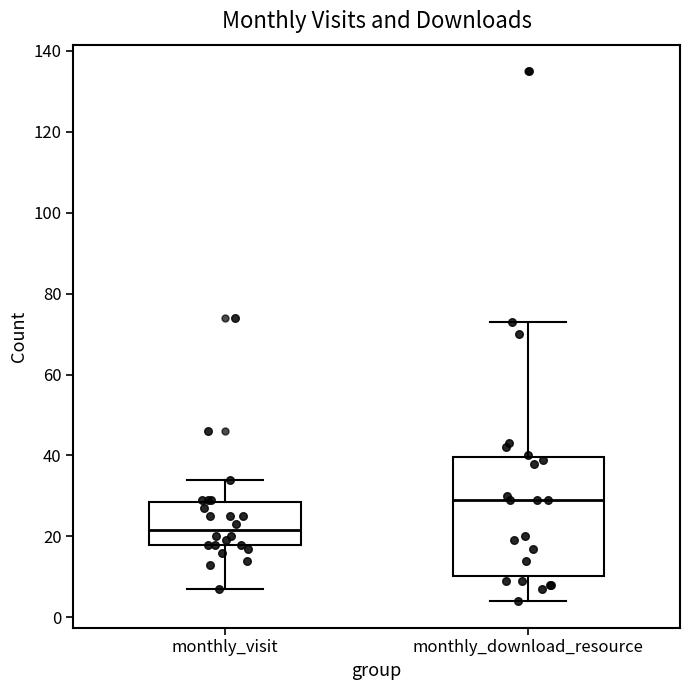

Where is the upper edge of the box for monthly_download_resource on the y-axis? The values are not printed on the chart, so give them approximately, as read against the axis.

40